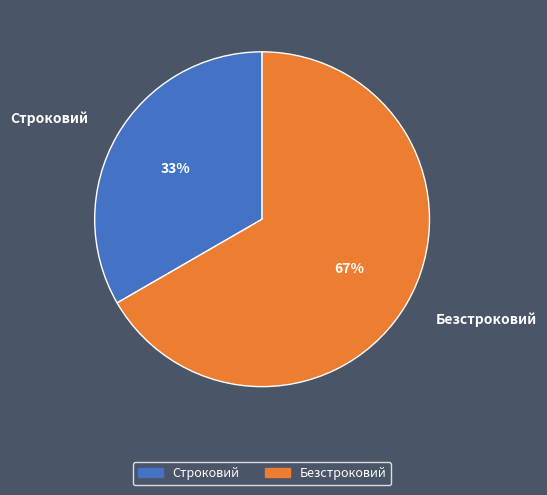

Is the sum of Строковий and Безстроковий greater than half?

Yes